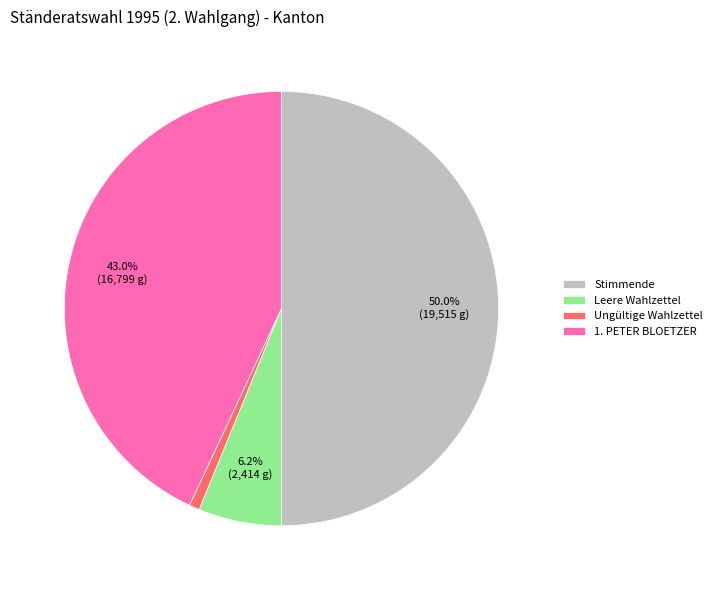

What is the ratio of the value at 1. PETER BLOETZER to the value at Ungültige Wahlzettel?

55.6